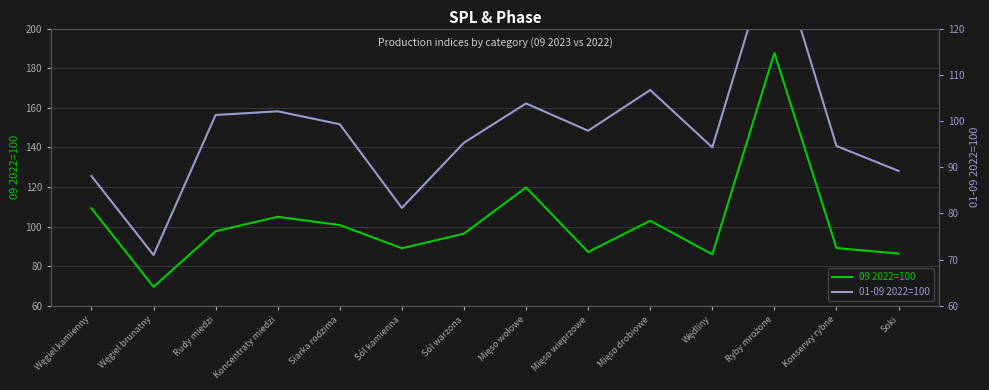

How many intersections are there between 09 2022=100 and 01-09 2022=100?

5